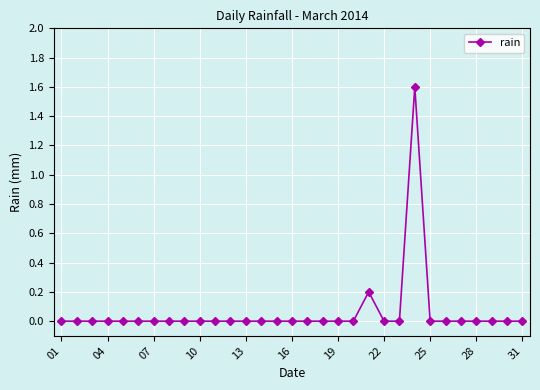

What is the maximum value shown in the chart?

1.6